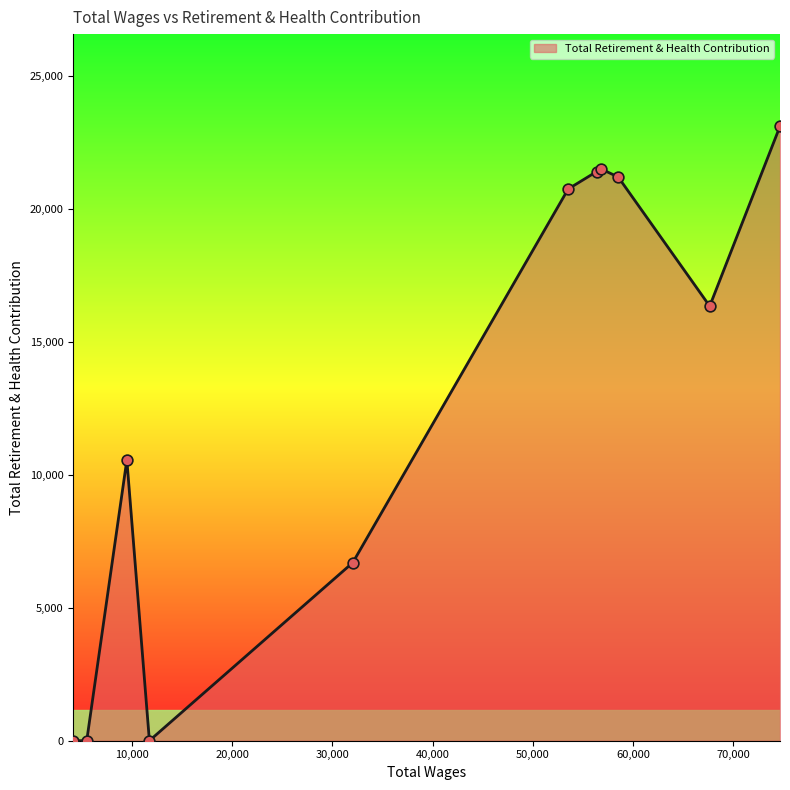

What is the maximum value shown in the chart?

23115